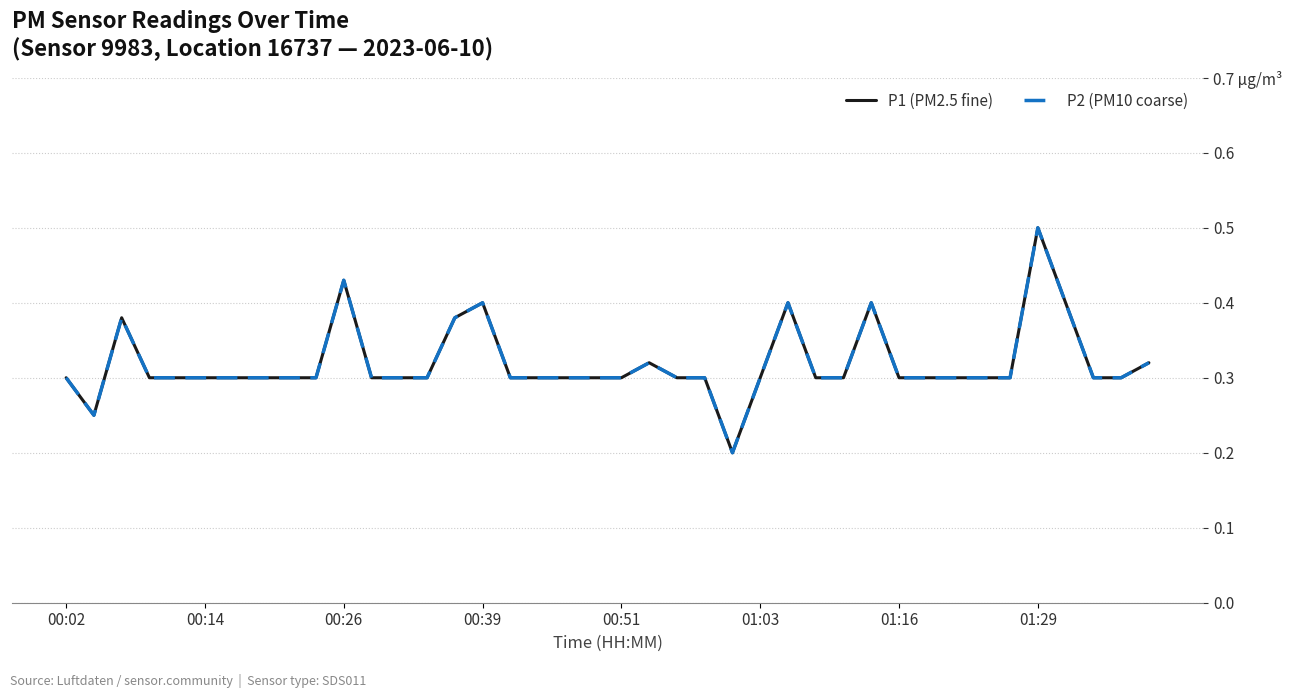

What is the greatest value displayed?

0.5